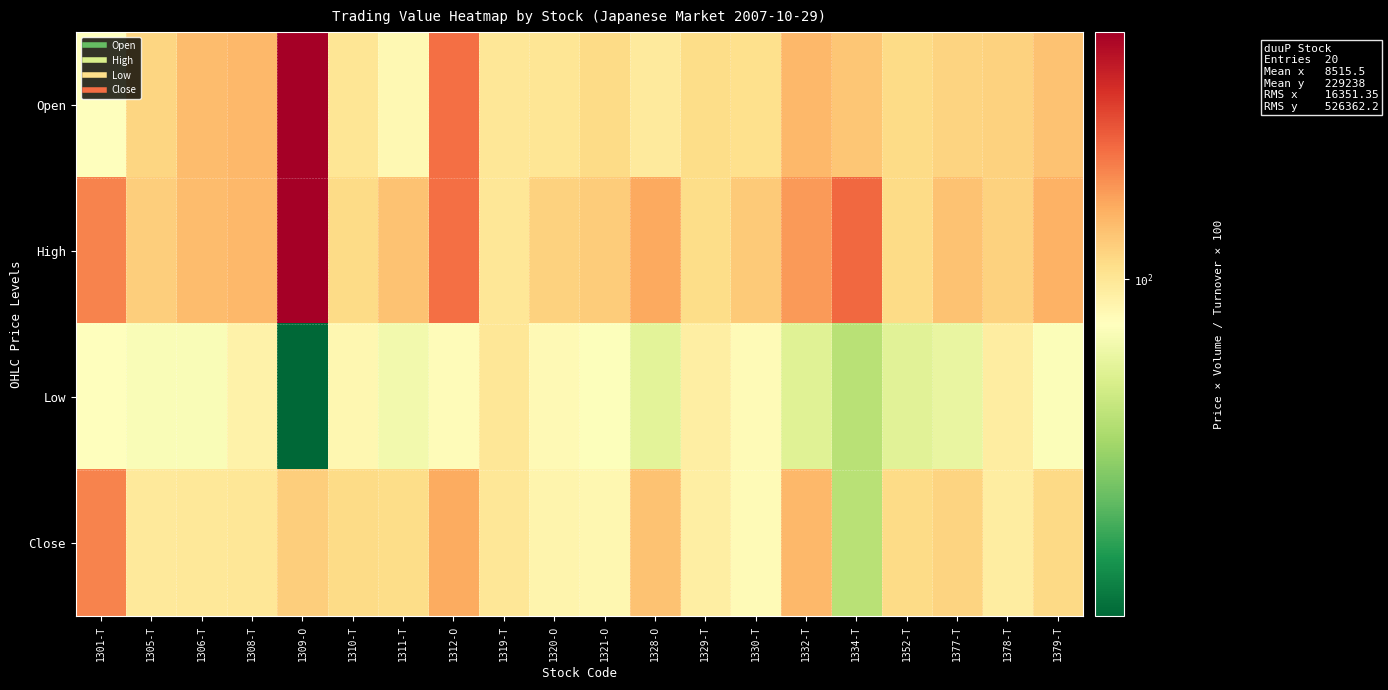

Reading left to right, what are all the values shown in this chart?

Open: 1301-T=99.7	1305-T=100.2	1306-T=100.3	1308-T=100.4	1309-O=101.6	1310-T=100.0	1311-T=99.8	1312-O=100.8	1319-T=100.0	1320-O=100.0	1321-O=100.1	1328-O=100.0	1329-T=100.1	1330-T=100.1	1332-T=100.4	1334-T=100.3	1352-T=100.1	1377-T=100.2	1378-T=100.2	1379-T=100.3
High: 1301-T=100.7	1305-T=100.2	1306-T=100.3	1308-T=100.4	1309-O=101.6	1310-T=100.1	1311-T=100.3	1312-O=100.8	1319-T=100.0	1320-O=100.2	1321-O=100.2	1328-O=100.5	1329-T=100.1	1330-T=100.2	1332-T=100.6	1334-T=100.8	1352-T=100.1	1377-T=100.3	1378-T=100.2	1379-T=100.4
Low: 1301-T=99.7	1305-T=99.7	1306-T=99.7	1308-T=99.9	1309-O=97.9	1310-T=99.8	1311-T=99.6	1312-O=99.7	1319-T=100.0	1320-O=99.8	1321-O=99.7	1328-O=99.4	1329-T=99.9	1330-T=99.8	1332-T=99.4	1334-T=99.1	1352-T=99.4	1377-T=99.5	1378-T=99.9	1379-T=99.7
Close: 1301-T=100.7	1305-T=100.0	1306-T=100.0	1308-T=100.0	1309-O=100.2	1310-T=100.1	1311-T=100.1	1312-O=100.5	1319-T=100.0	1320-O=99.8	1321-O=99.8	1328-O=100.3	1329-T=99.9	1330-T=99.8	1332-T=100.4	1334-T=99.1	1352-T=100.1	1377-T=100.2	1378-T=99.9	1379-T=100.1